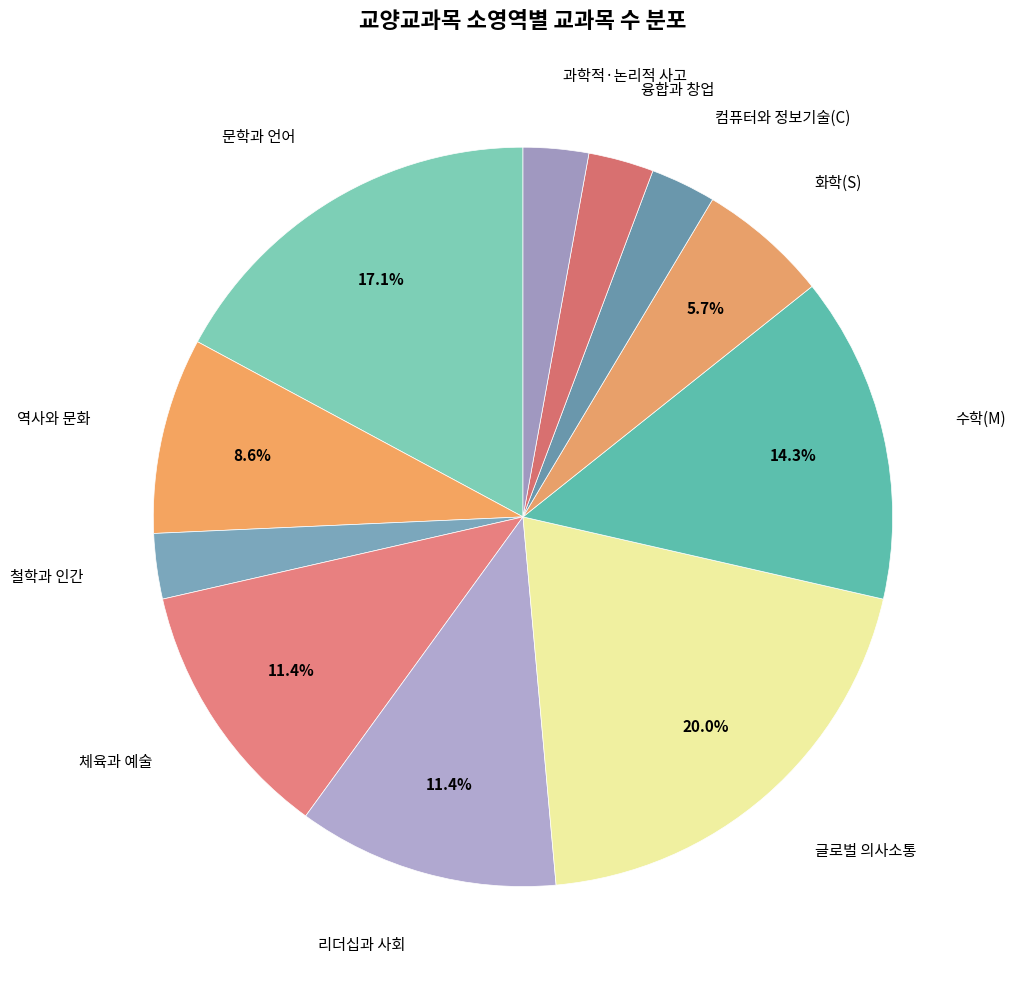

How many slices are in this pie chart?

11